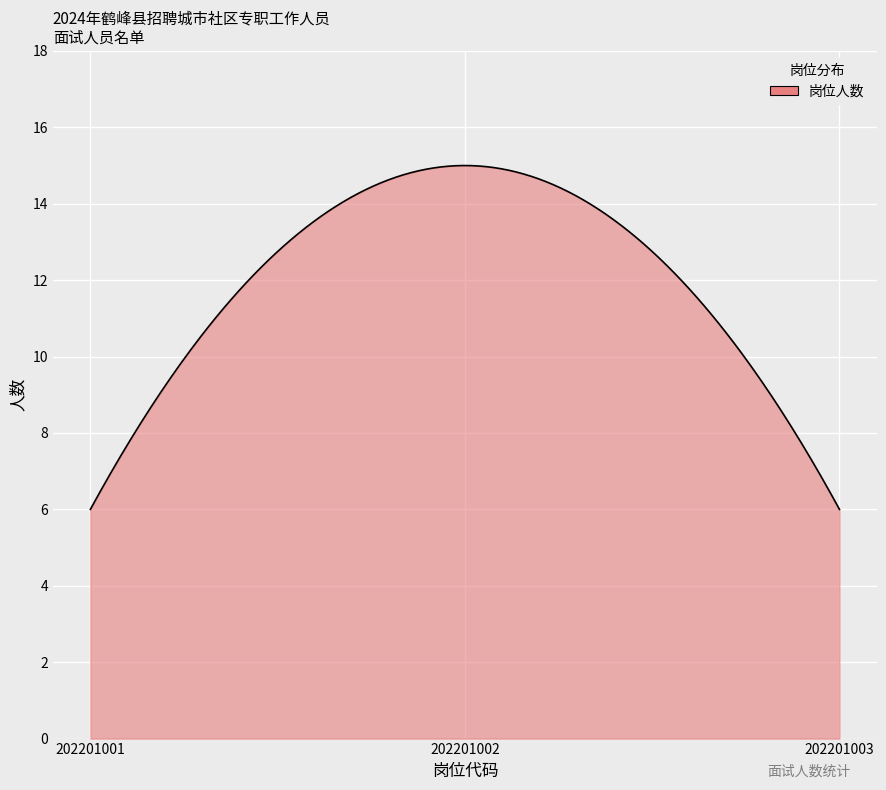

What is the greatest value displayed?

15.0